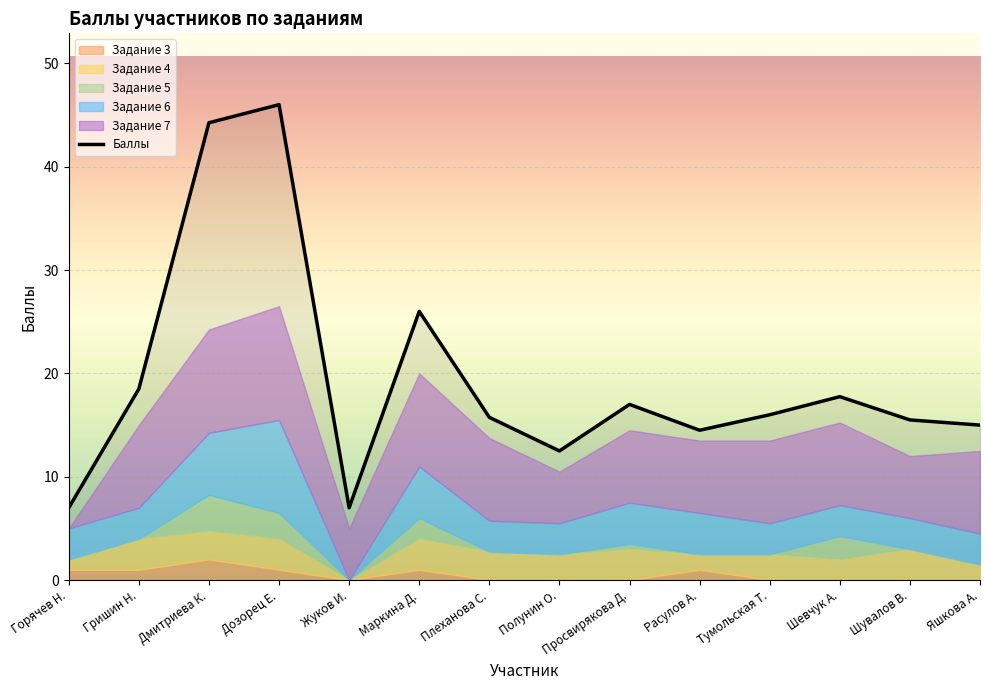

Which category has the lowest value across all series?

Горячев Н.